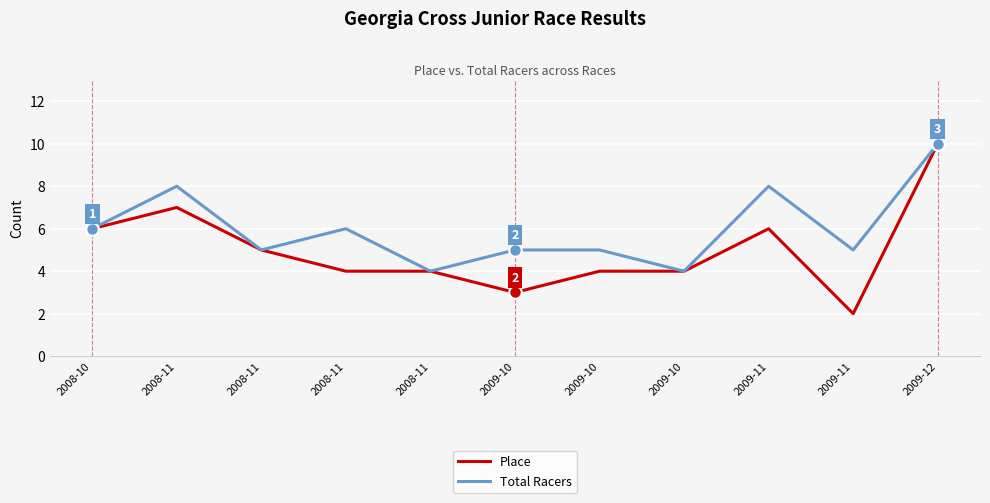

What is the difference between the second highest and minimum values in the Place series?

5